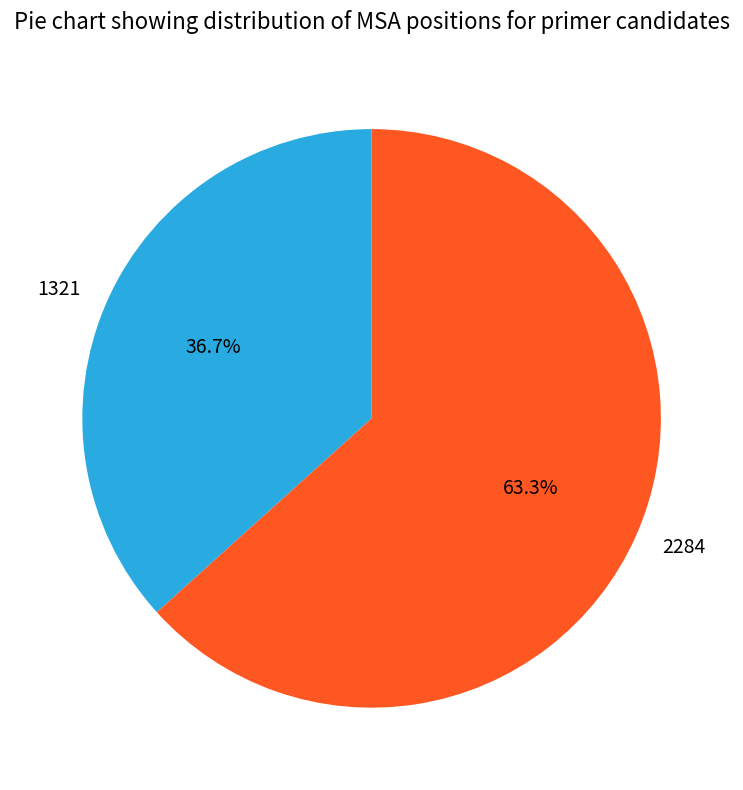

How many segments does this pie chart have?

2